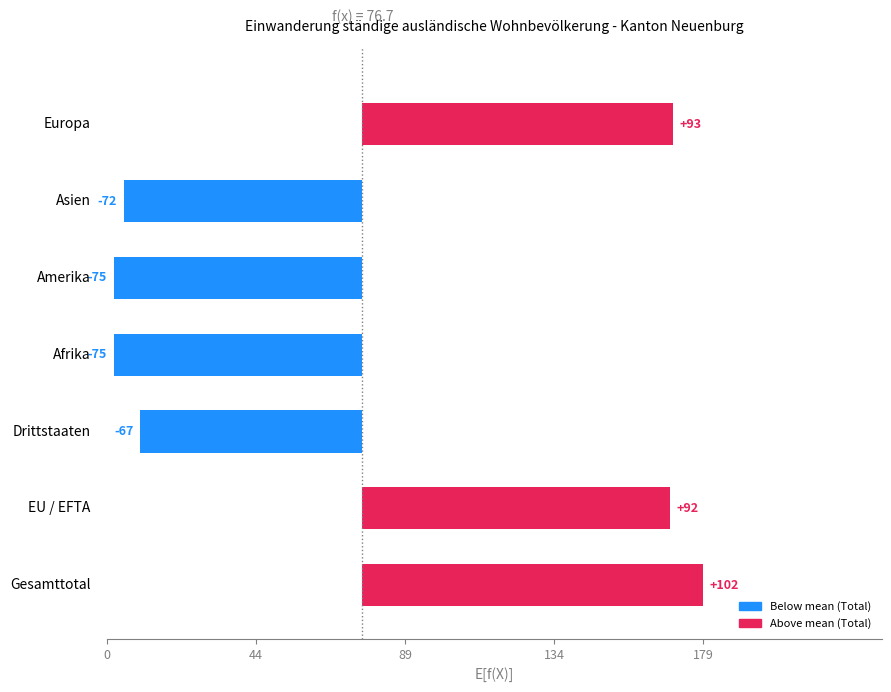

Which has a higher value, 5 or 44?

44